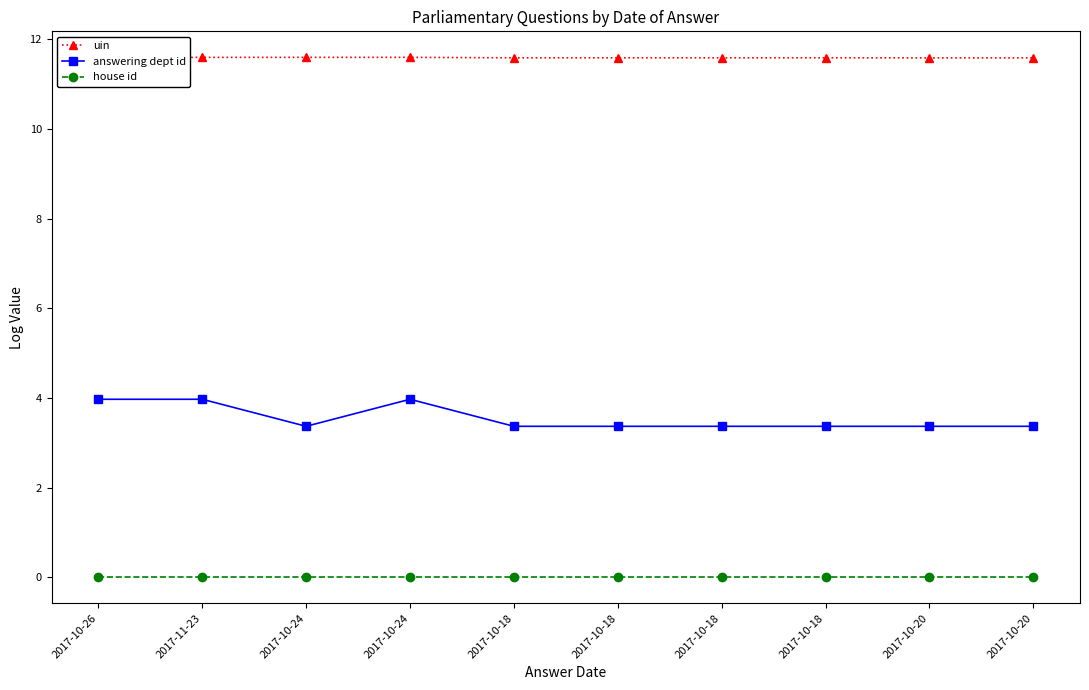

Does the chart have visible grid lines?

No